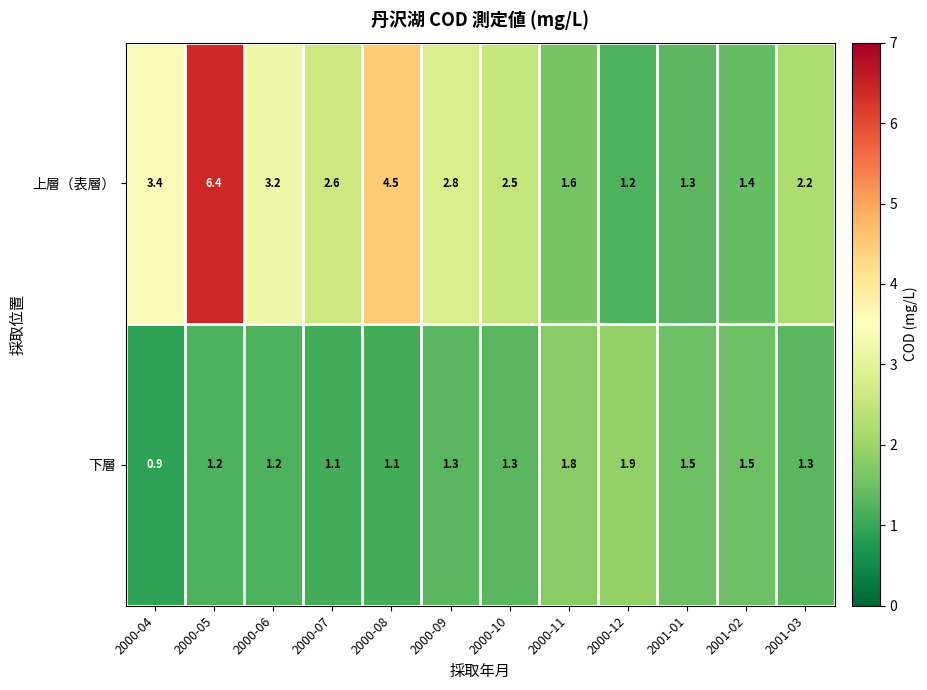

Which series changed the most between 2000-09 and 2001-01?

上層（表層）